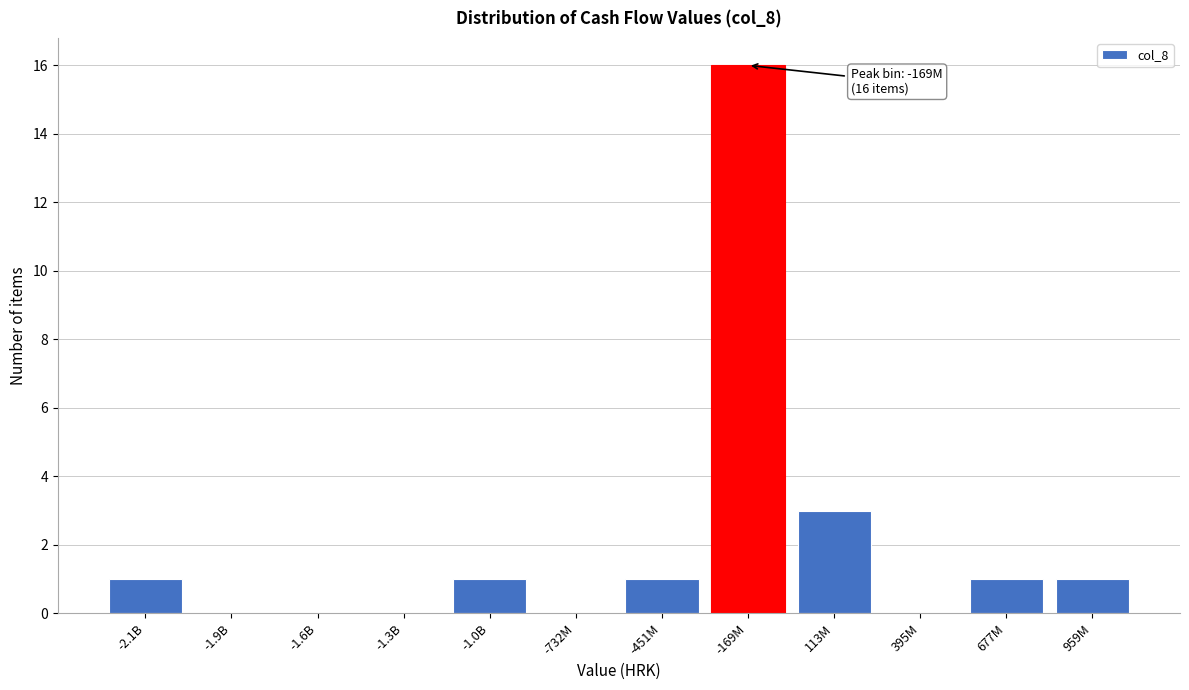

Reading left to right, what are all the values shown in this chart?

-2.1B=1	-1.9B=0	-1.6B=0	-1.3B=0	-1.0B=1	-732M=0	-451M=1	-169M=16	113M=3	395M=0	677M=1	959M=1